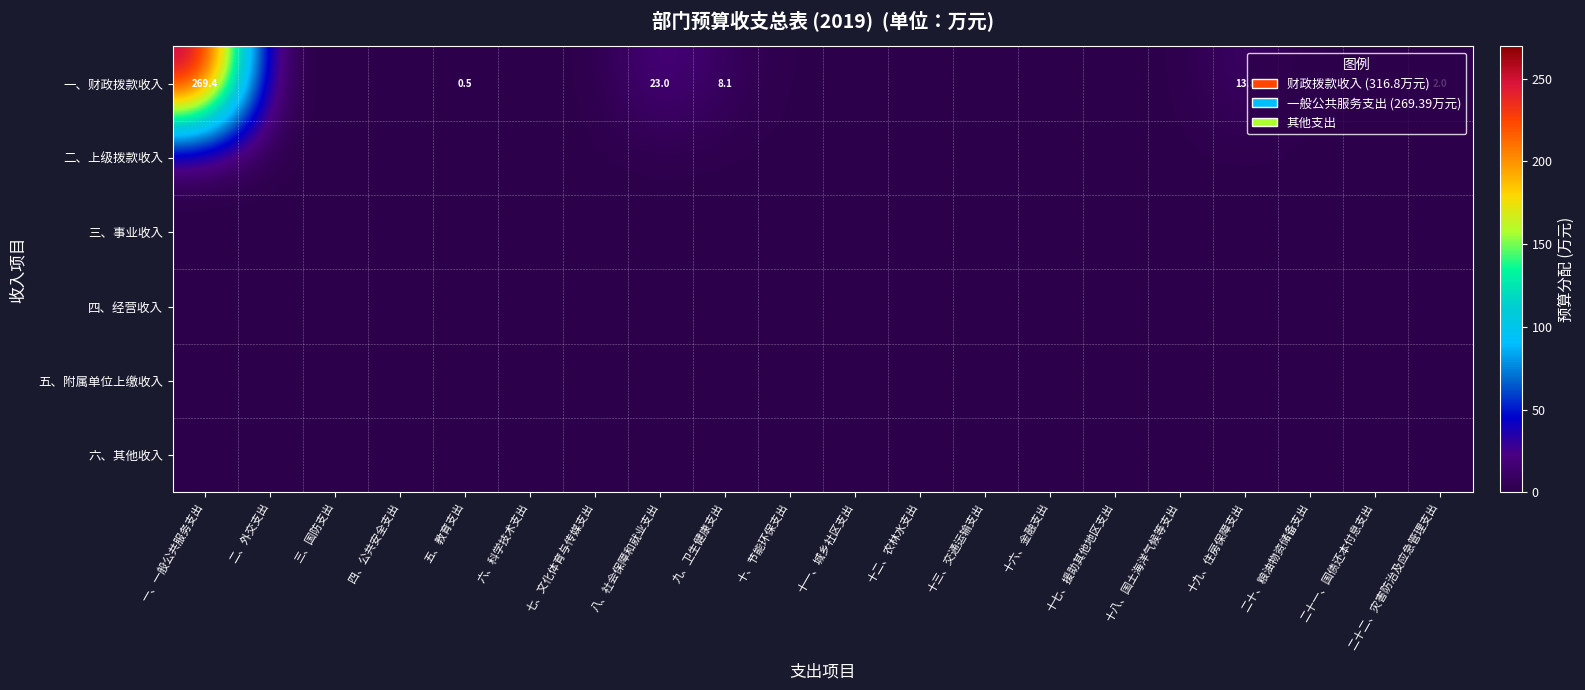

Which series has the widest spread of values?

一、财政拨款收入